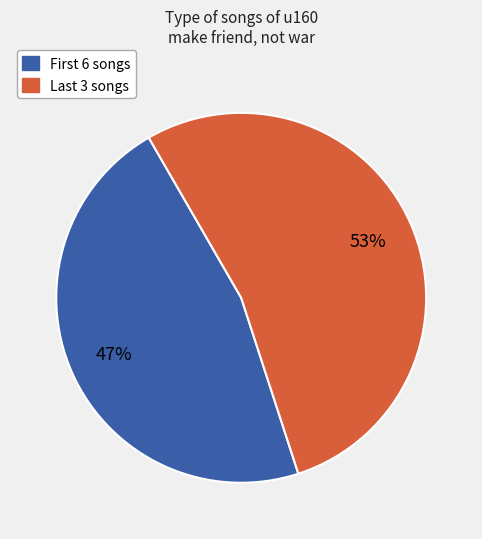

How many segments does this pie chart have?

2